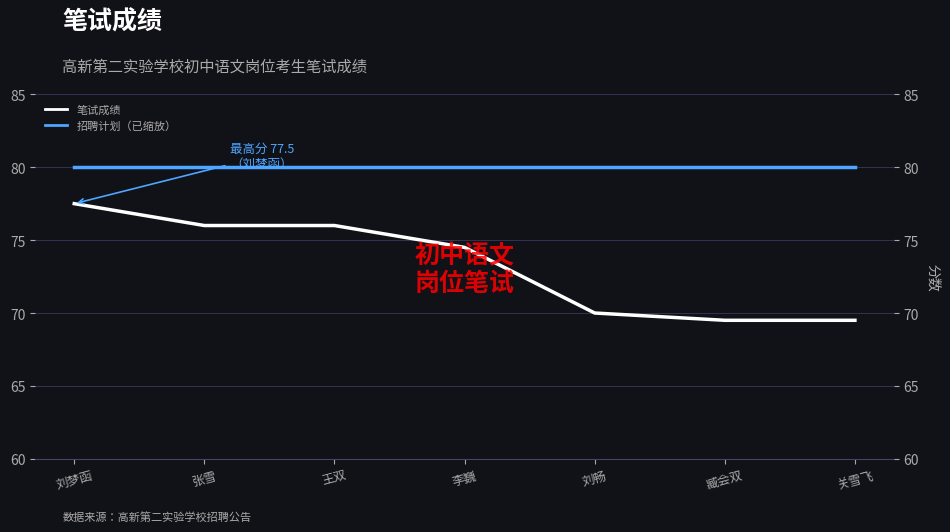

Reading right to left, list all the values displayed in this chart.

笔试成绩: 关雪飞=69.5	臧会双=69.5	刘畅=70.0	李巍=74.5	王双=76.0	张雪=76.0	刘梦函=77.5
招聘计划: 关雪飞=80.0	臧会双=80.0	刘畅=80.0	李巍=80.0	王双=80.0	张雪=80.0	刘梦函=80.0